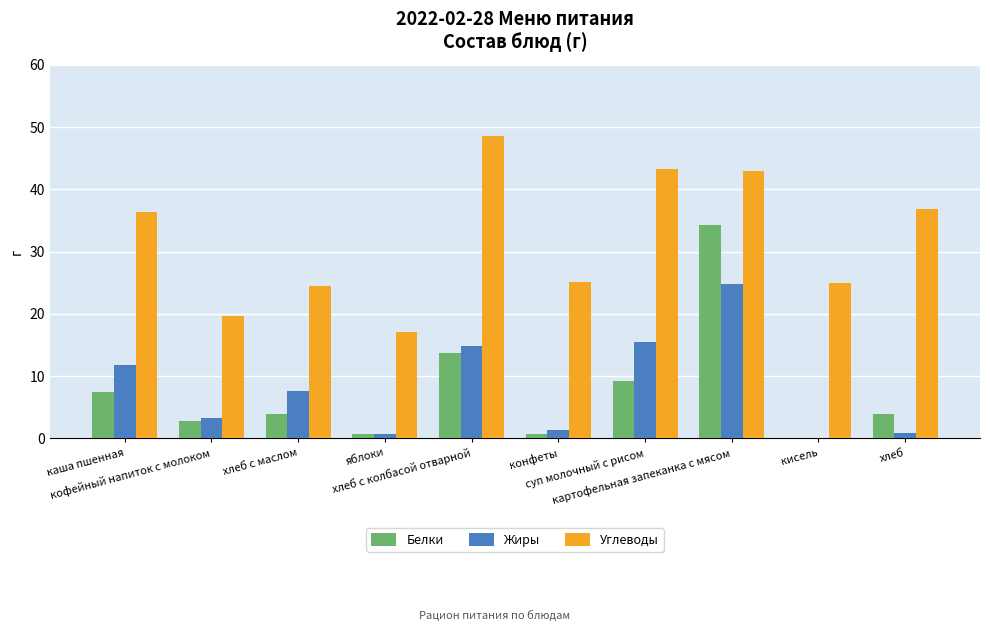

What is the total value across all series at хлеб?

41.5